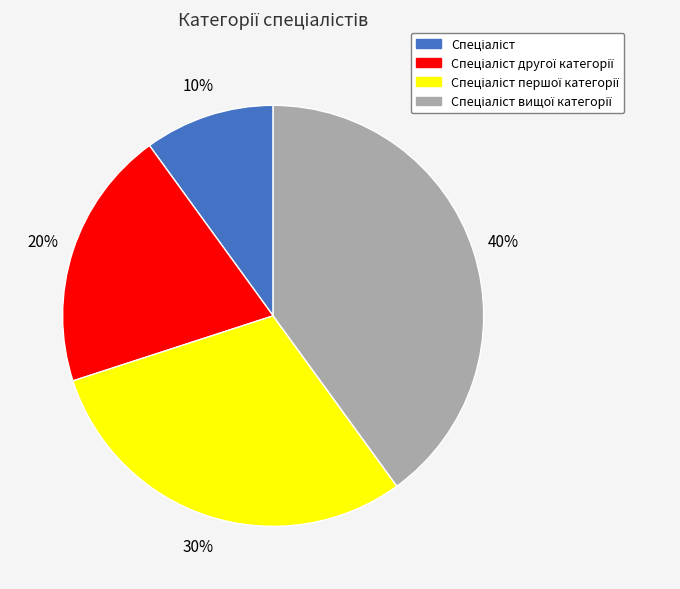

To the nearest percent, what is the difference between the largest and smallest slice percentages?

30%